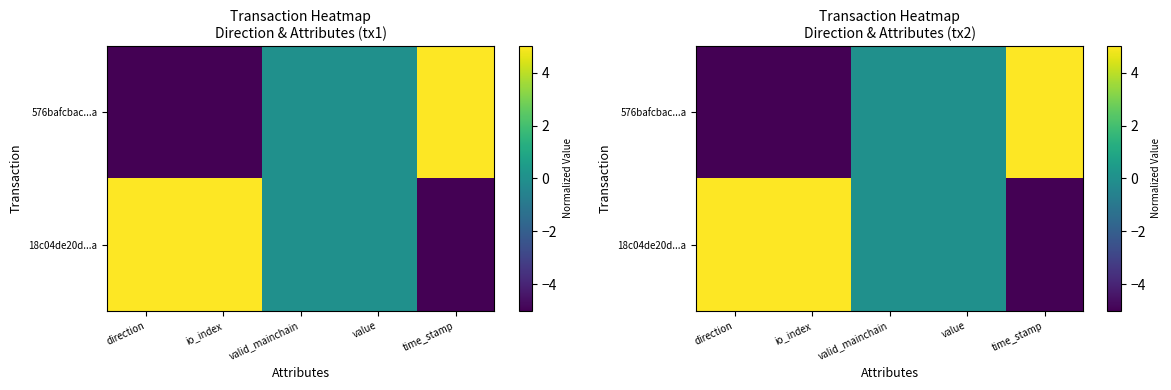

What is the spread (max minus min) of values at direction?

10